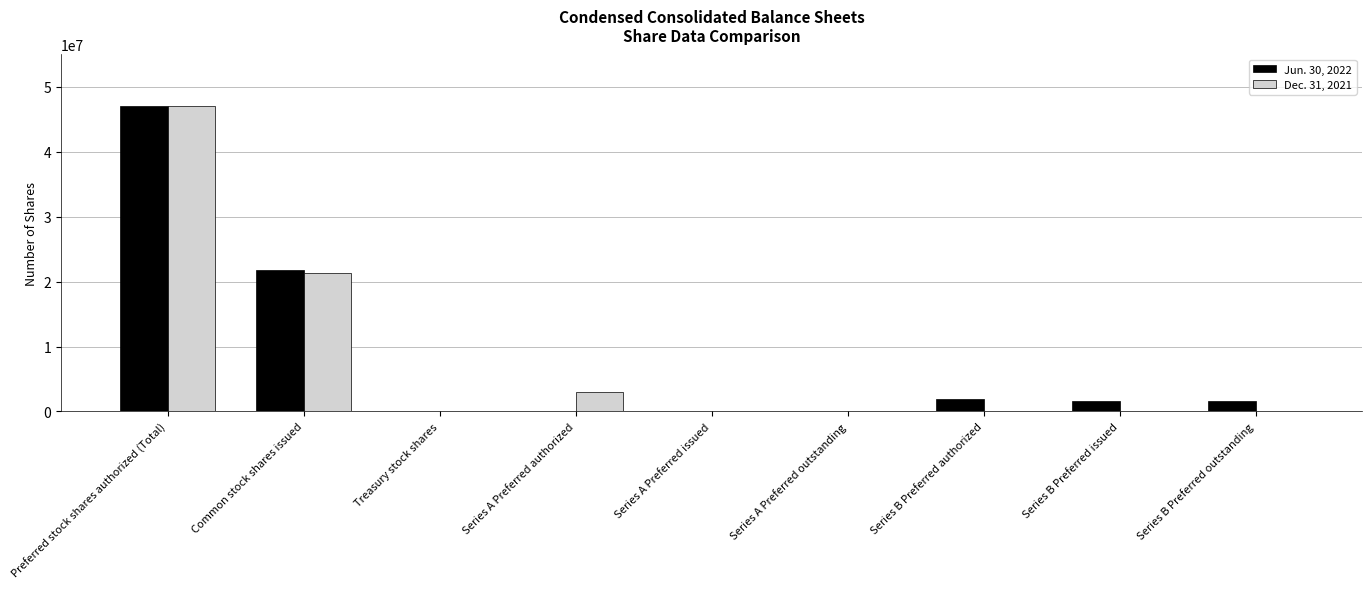

Between Common stock shares issued and Series A Preferred authorized, which series saw the biggest shift?

Jun. 30, 2022